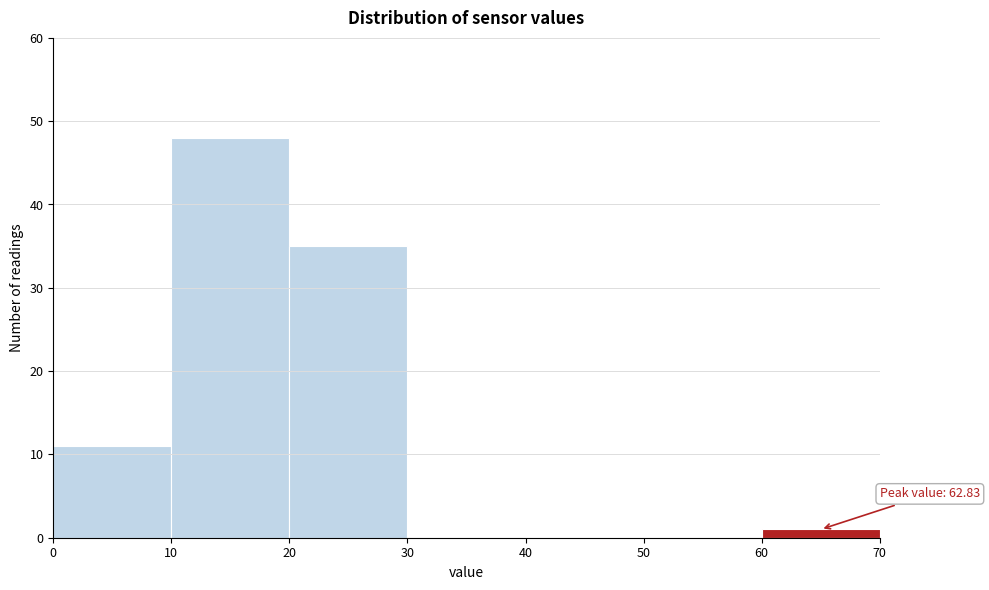

Over which range of the x-axis is the bar tallest?

10 to 20